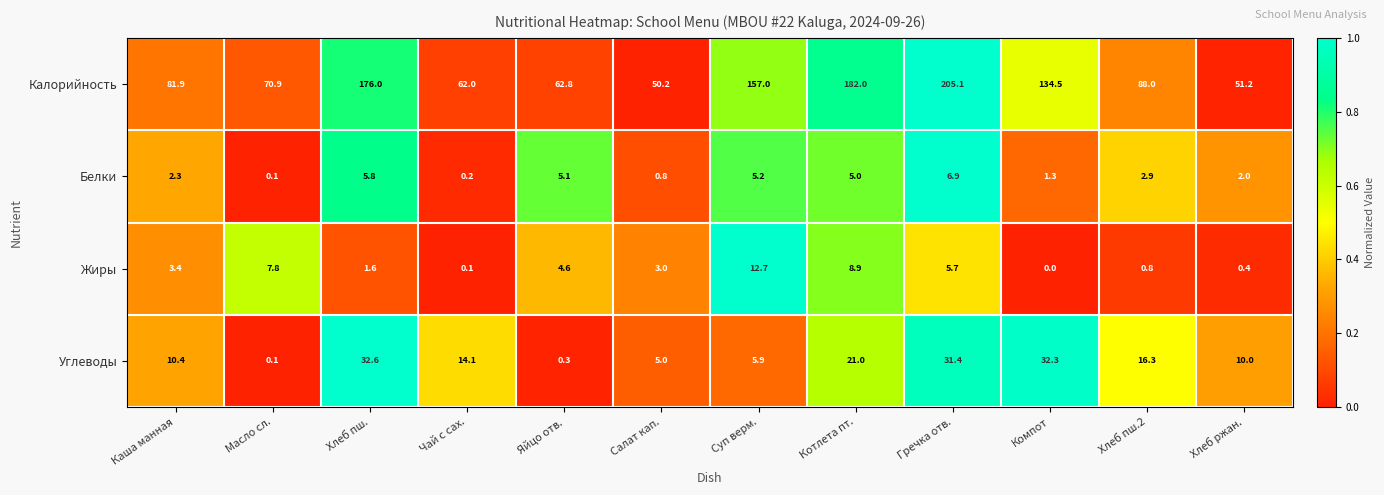

Which series has the widest spread of values?

Калорийность